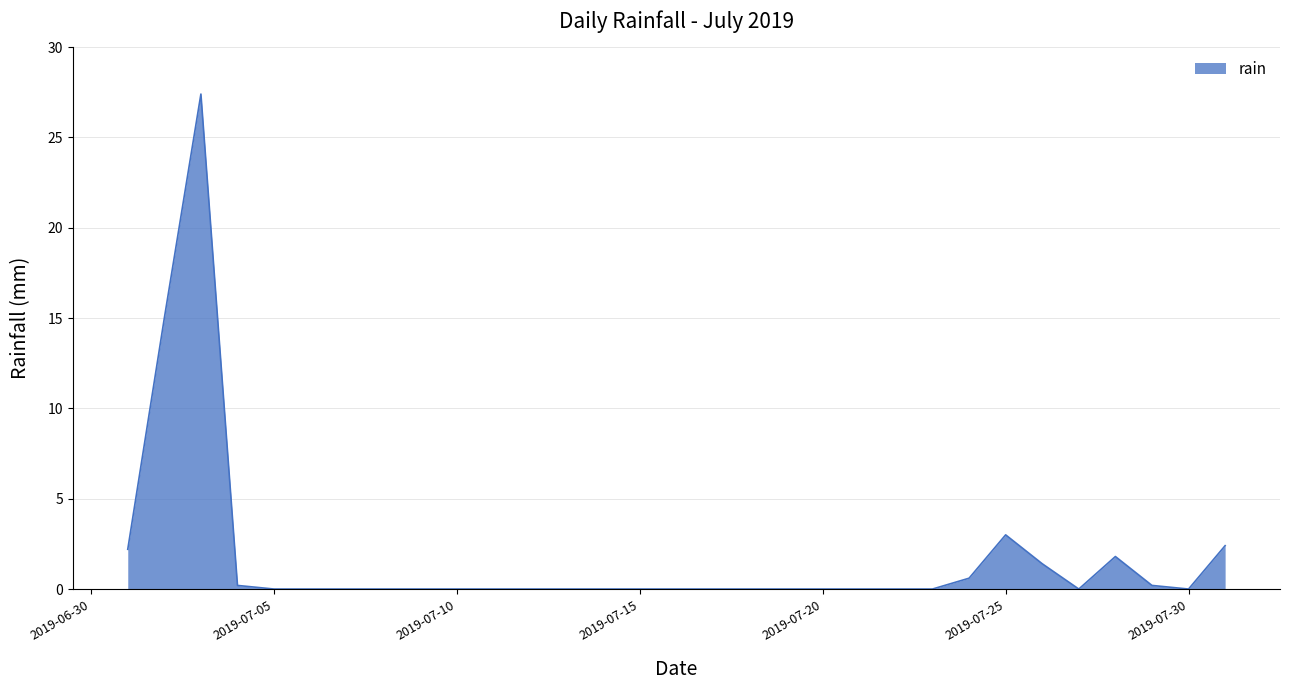

True or false: the data has more than 0 interior local peaks.

True